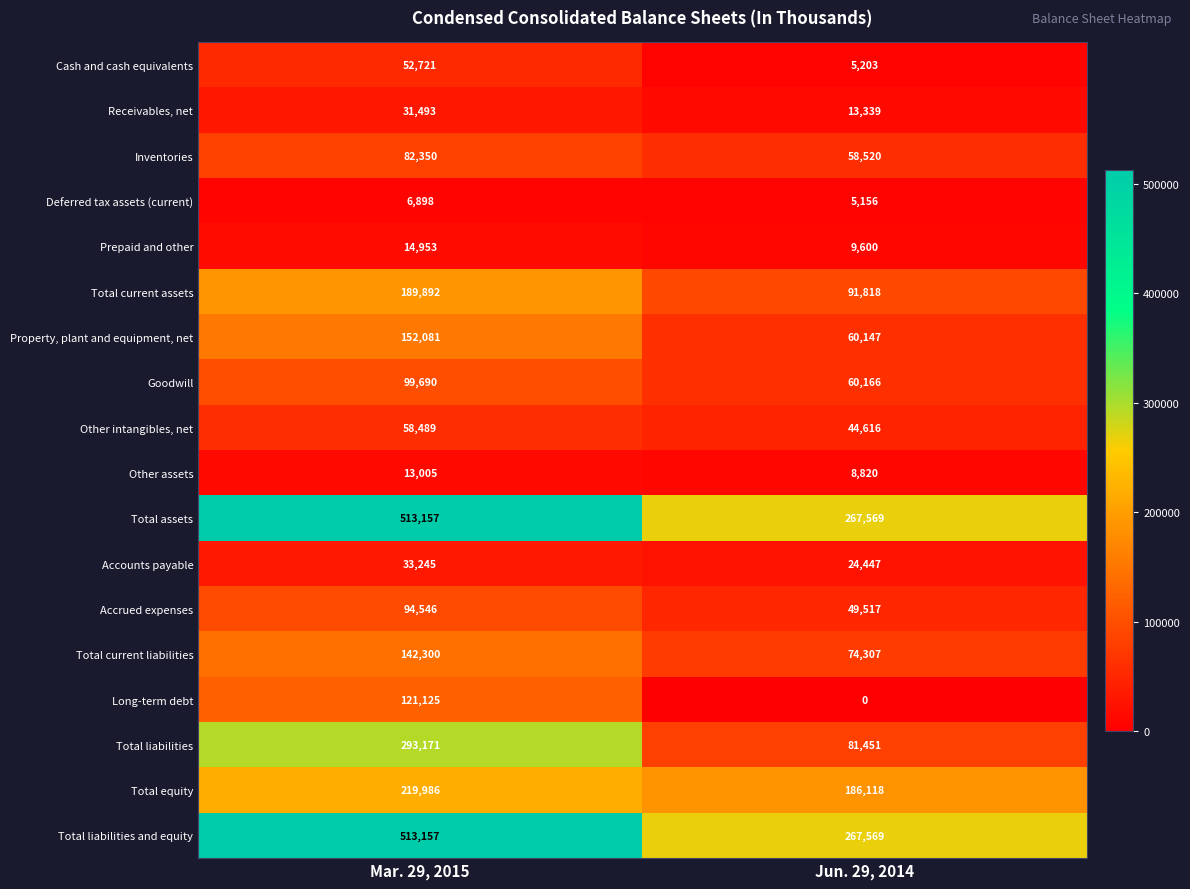

What value does the Deferred tax assets (current) series have at Mar. 29, 2015, to the nearest 10?

6900